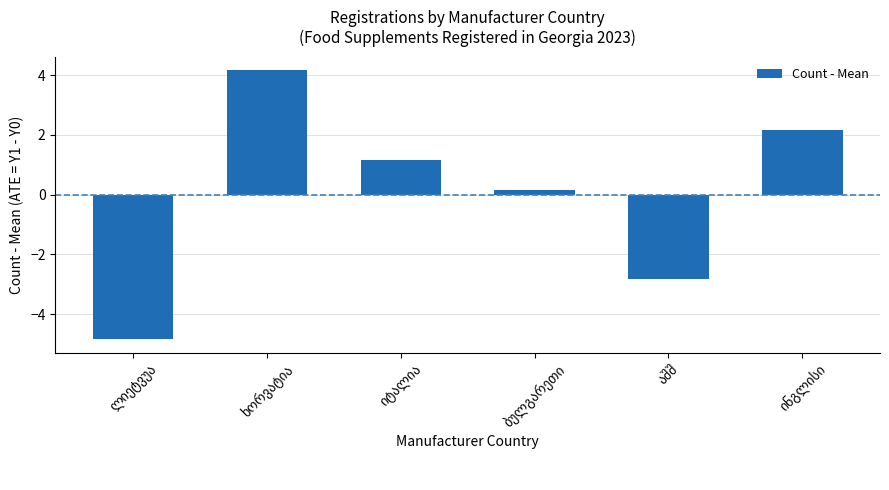

What is the minimum value shown in the chart?

-4.8